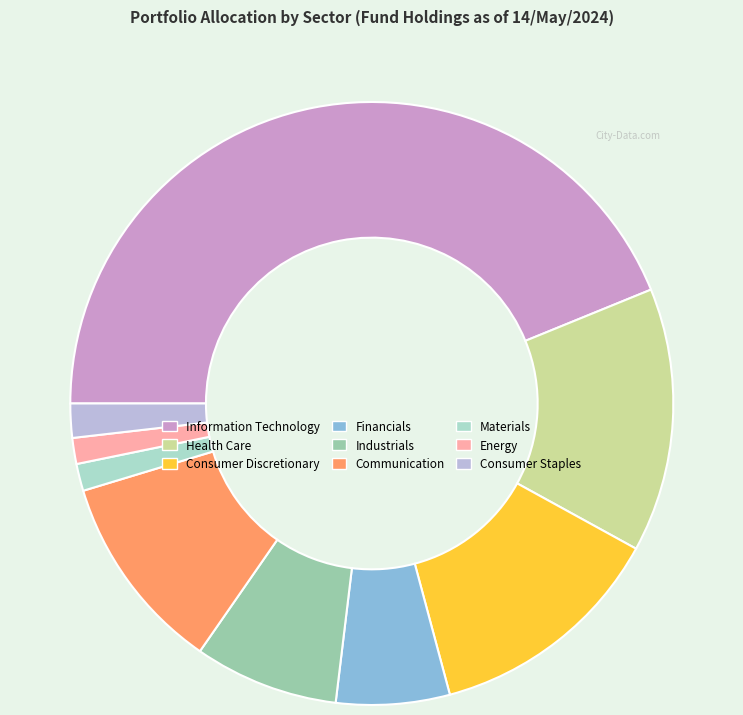

Approximately how many times larger is the value at Consumer Staples compared to Financials?

0.3